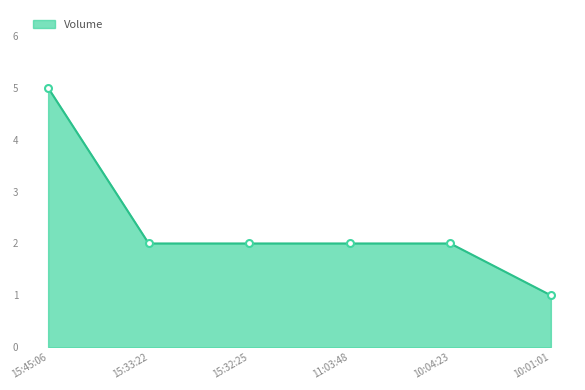

What is the greatest value displayed?

5